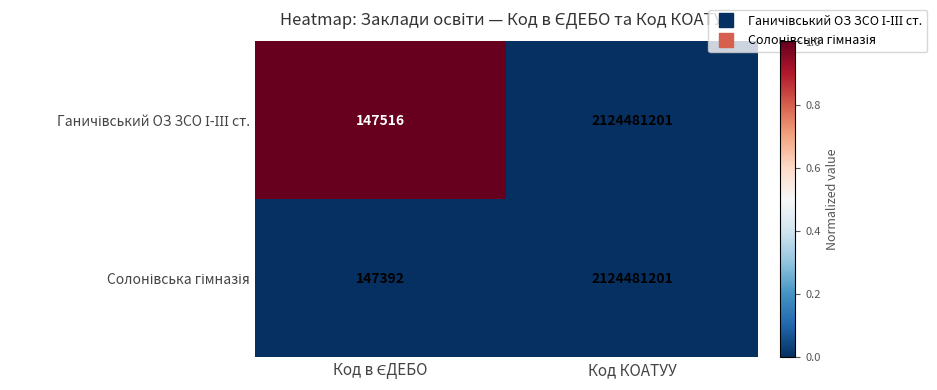

Which category has the highest value across all series?

Код КОАТУУ